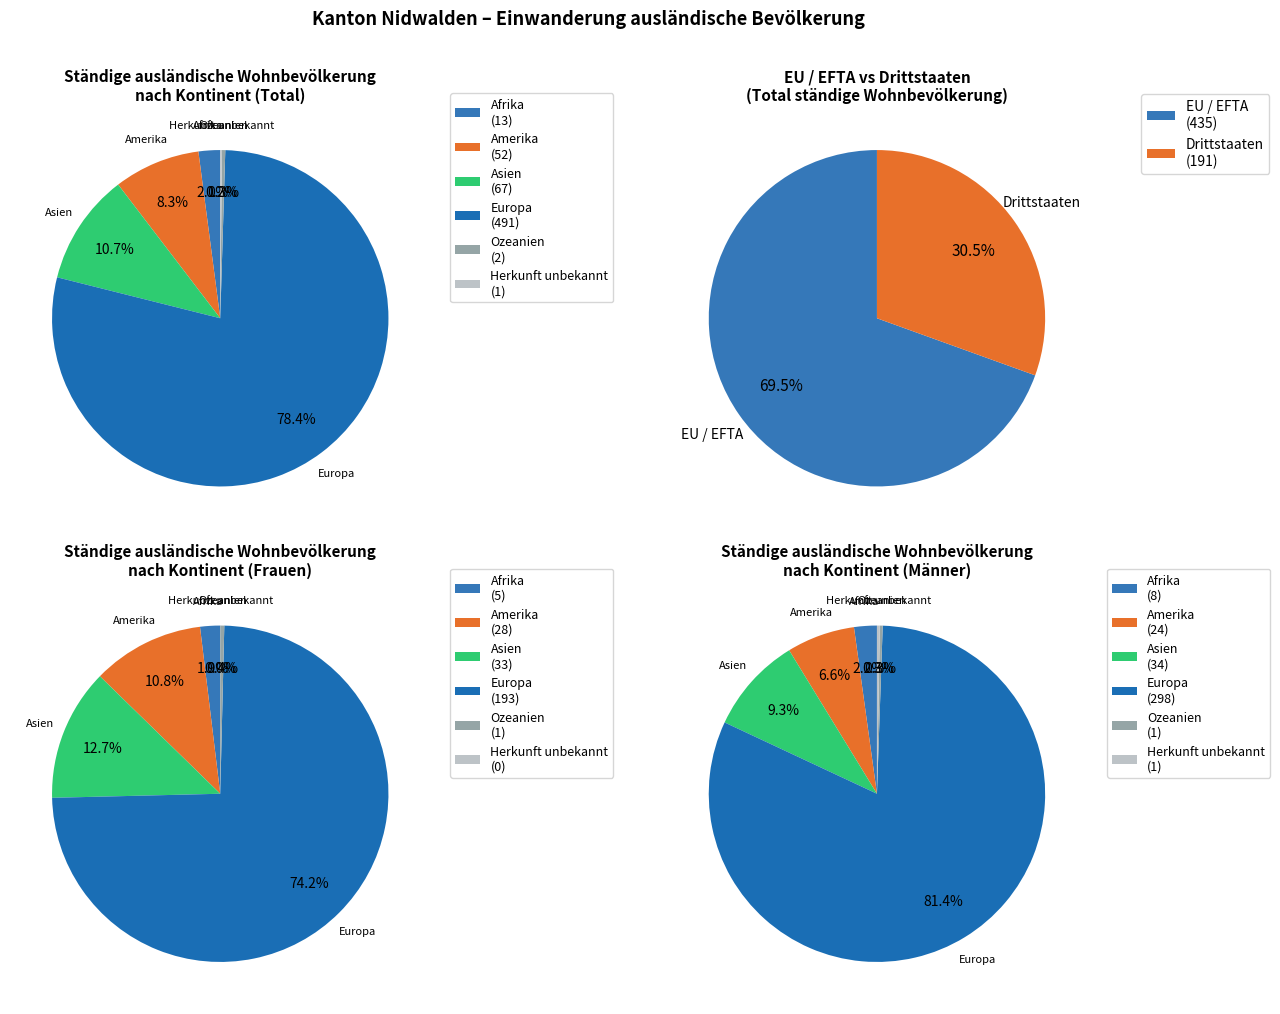

To the nearest percent, what is the difference between the Amerika and Europa slice percentages?

70%